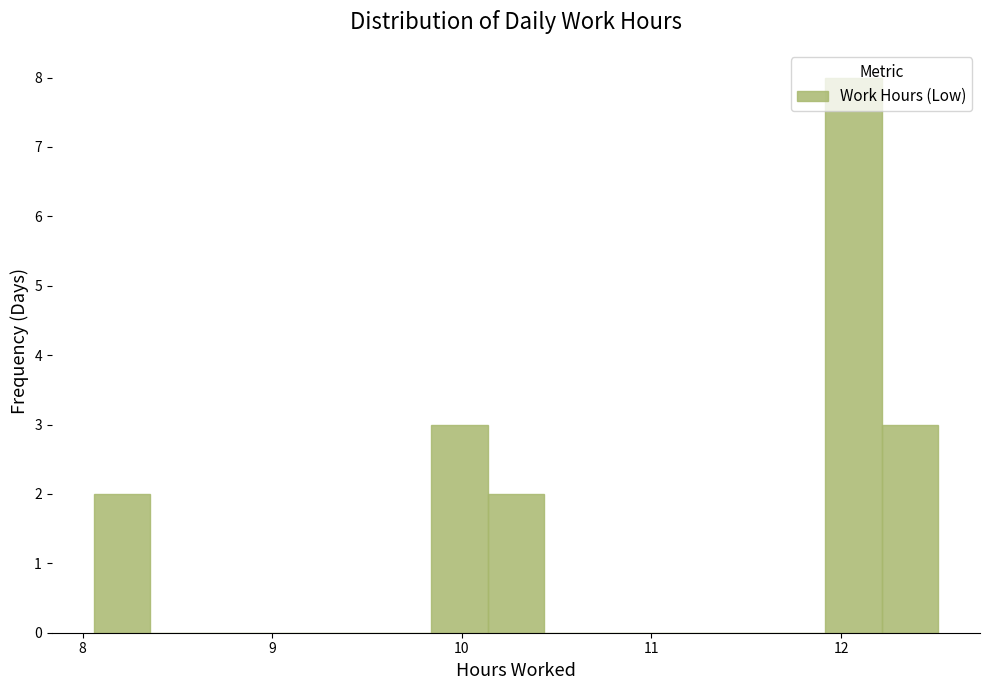

Around what value on the x-axis is the tallest bar? Give the approximate position of its centre, as read against the axis.

12.1